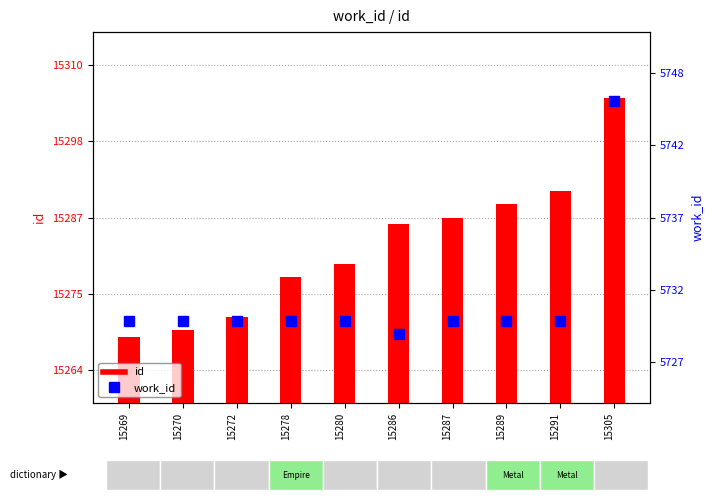

Count the number of data series in this chart.

2